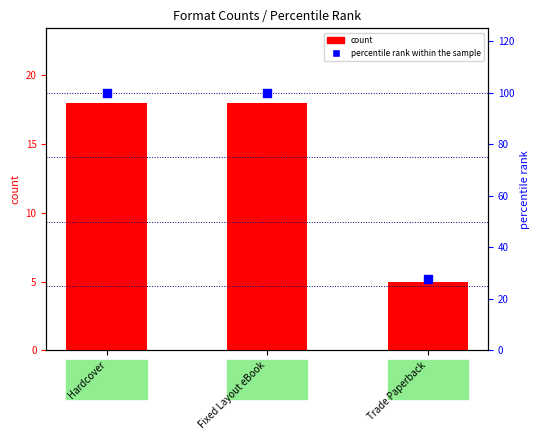

What is the total value across all series at Trade Paperback?

32.8